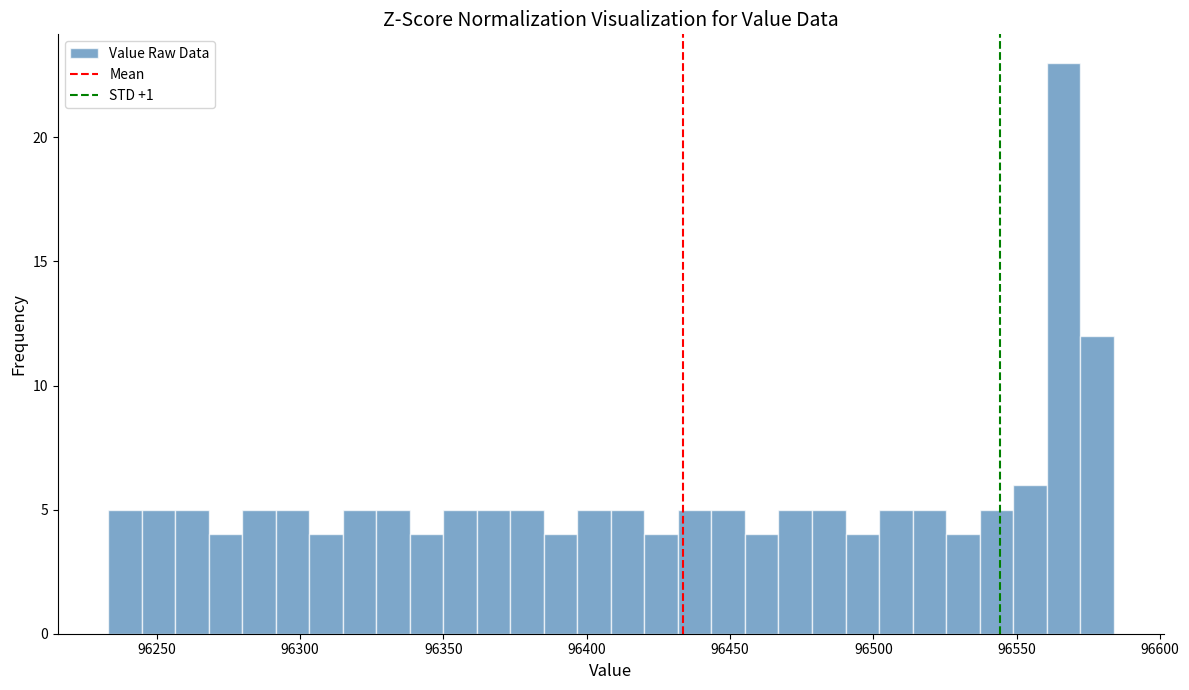

Read against the x-axis, roughly where is the centre of the tallest bar?

96565